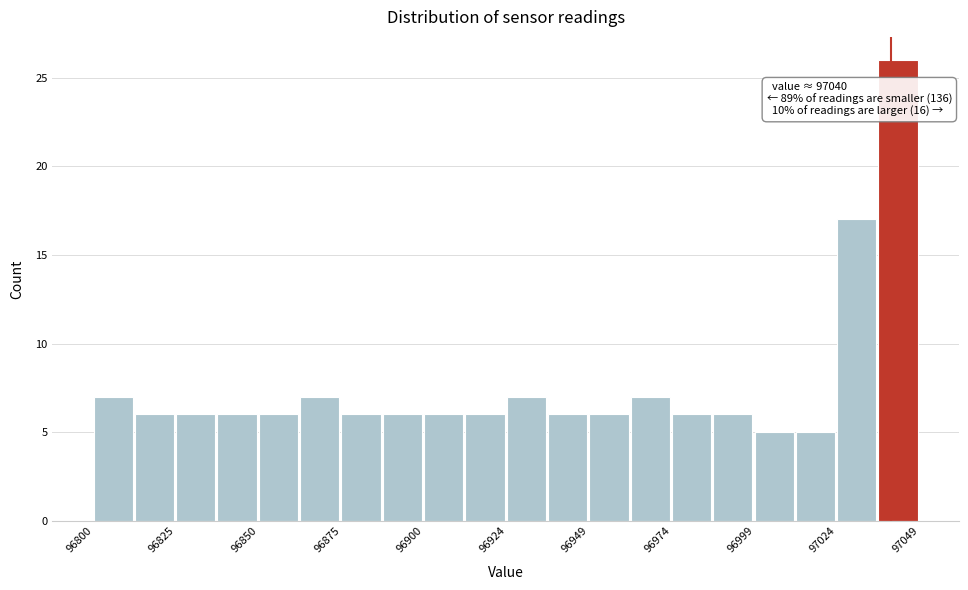

Around what value on the x-axis is the tallest bar? Give the approximate position of its centre, as read against the axis.

97040